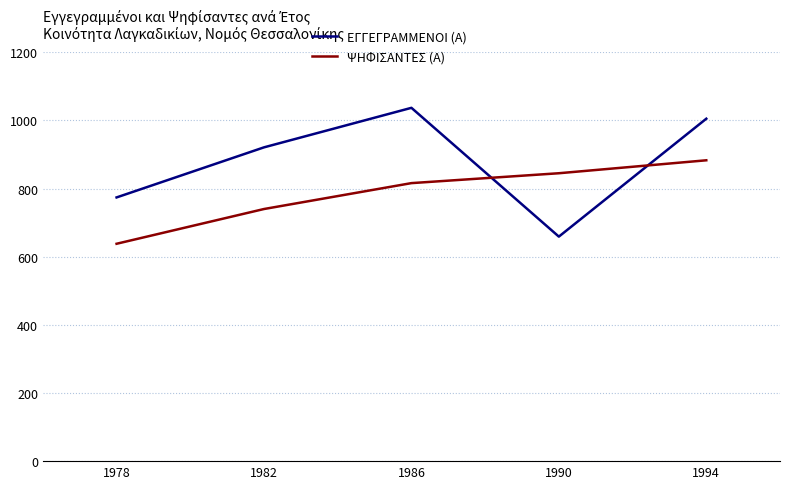

Rank the series by their average value, from highest to lowest.

ΕΓΓΕΓΡΑΜΜΕΝΟΙ (Α), ΨΗΦΙΣΑΝΤΕΣ (Α)